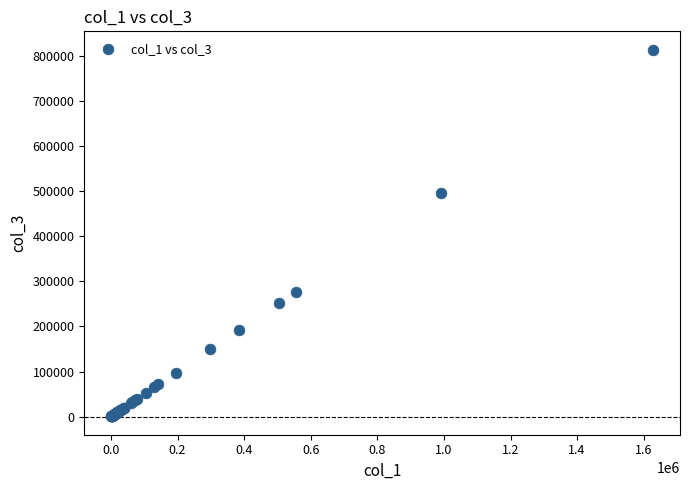

What Y value in the scatter plot is closest to 407226?

495177.0